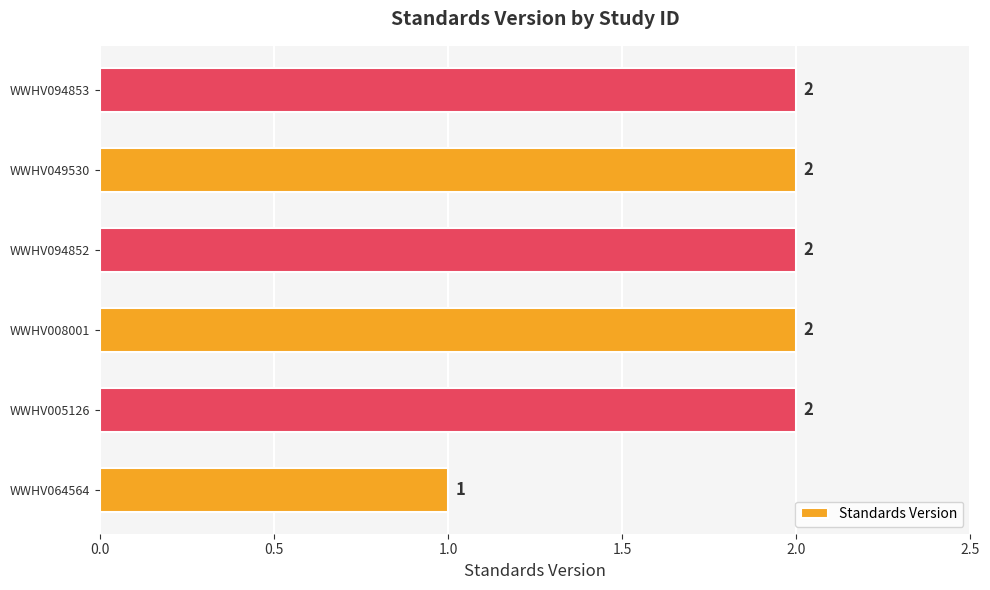

Are the bars horizontal?

Yes